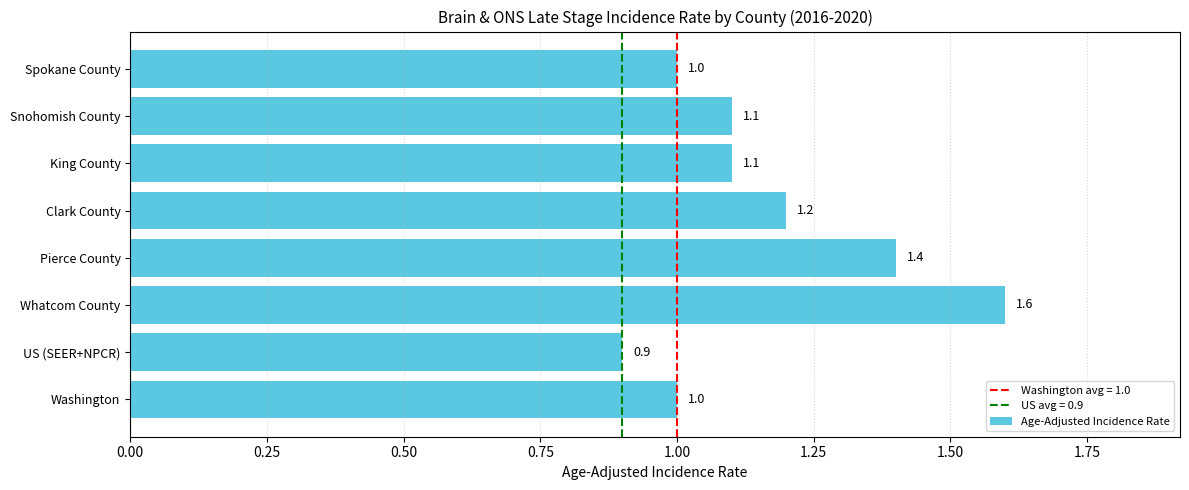

What is the difference between the second highest and second lowest values?

0.4